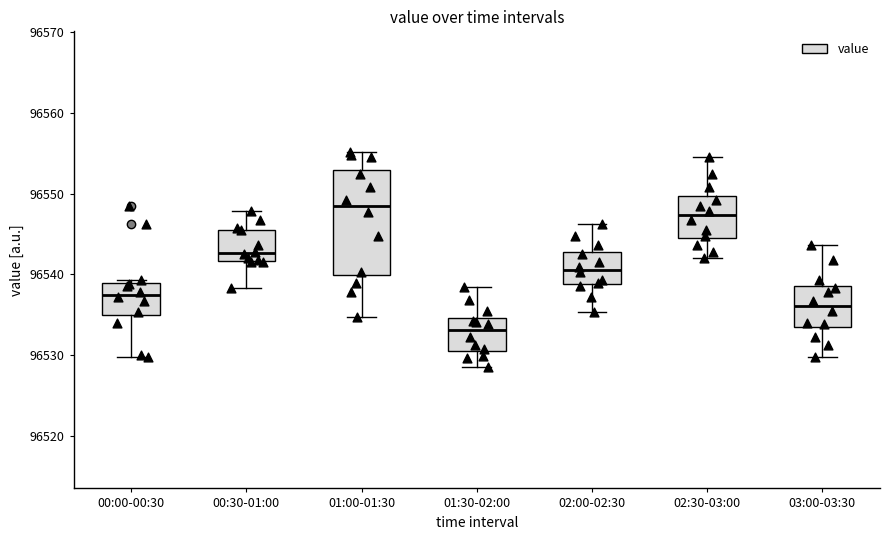

Reading left to right, read every box against the y-axis: the position of its median line, the range the box covers, and the ends of its whiskers. The values are not printed on the chart, so give them approximately, as read against the axis.

00:00-00:30: median 96537, box 96535 to 96539, whiskers 96530 to 96539 (just above the box's upper edge)
00:30-01:00: median 96543, box 96542 to 96546, whiskers 96538 to 96548
01:00-01:30: median 96548, box 96540 to 96553, whiskers 96535 to 96555
01:30-02:00: median 96533, box 96531 to 96535, whiskers 96528 to 96538
02:00-02:30: median 96541, box 96539 to 96543, whiskers 96535 to 96546
02:30-03:00: median 96547, box 96544 to 96550, whiskers 96542 to 96555
03:00-03:30: median 96536, box 96533 to 96539, whiskers 96530 to 96544